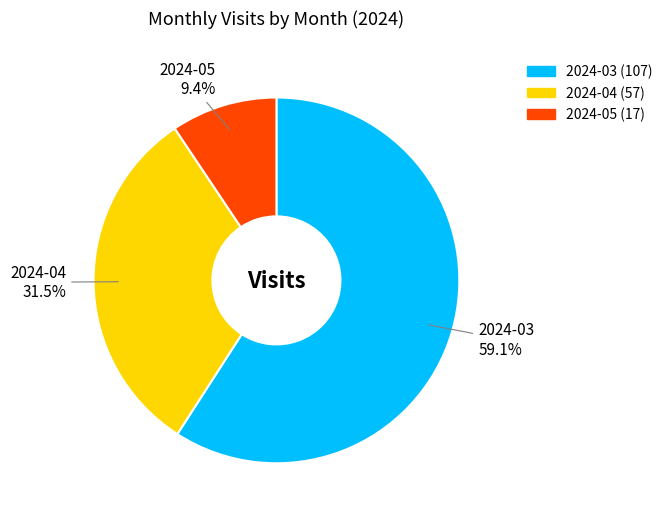

To the nearest percent, what is the difference between the 2024-05 and 2024-04 slice percentages?

22%